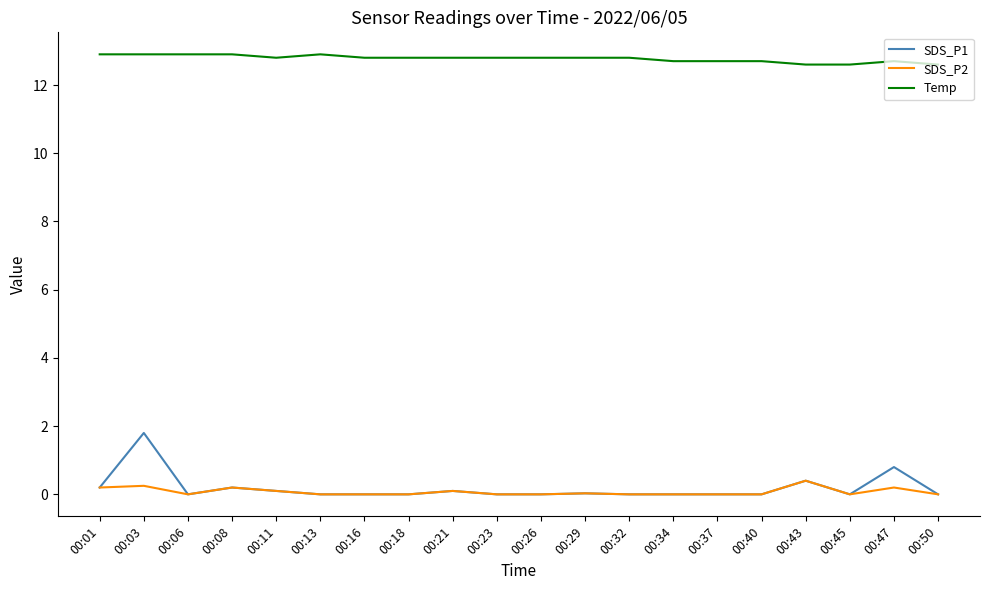

Which series has the largest total across all categories?

Temp